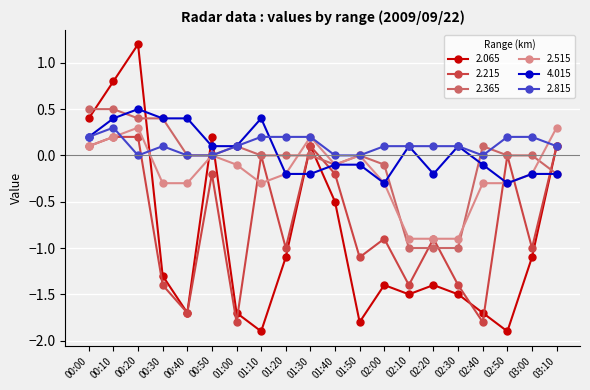

What is the difference between the second highest and minimum values in the 2.215 series?

2.0